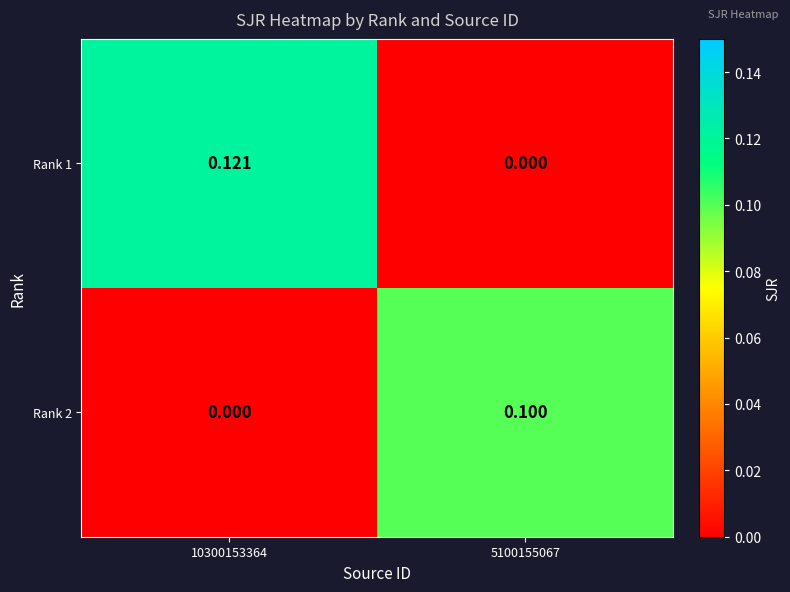

How many data points in Rank 2 are above 0?

1